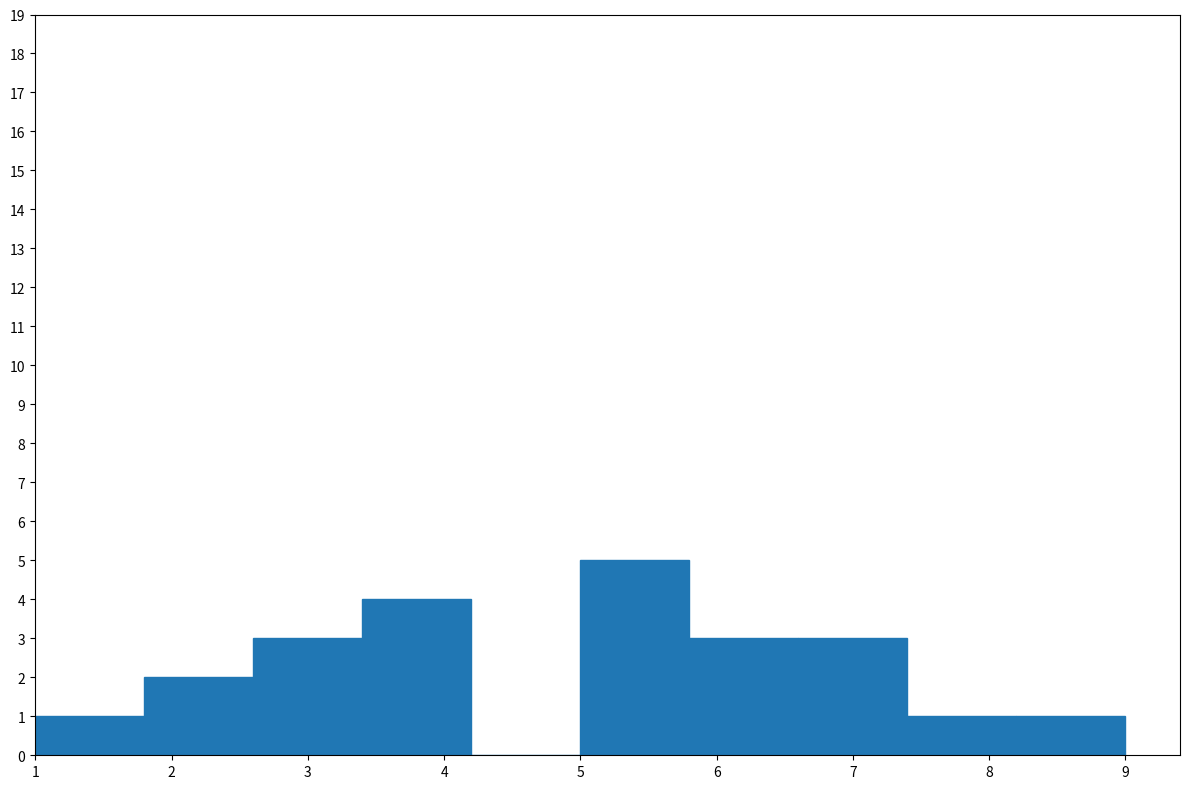

Reading left to right, list every bar in this chart as the range it spans on the x-axis followed by its height. The values are not printed on the chart, so give them approximately, as read against the axis.

1.0 to 1.8: 1
1.8 to 2.6: 2
2.6 to 3.4: 3
3.4 to 4.2: 4
4.2 to 5.0: 0
5.0 to 5.8: 5
5.8 to 6.6: 3
6.6 to 7.4: 3
7.4 to 8.2: 1
8.2 to 9.0: 1